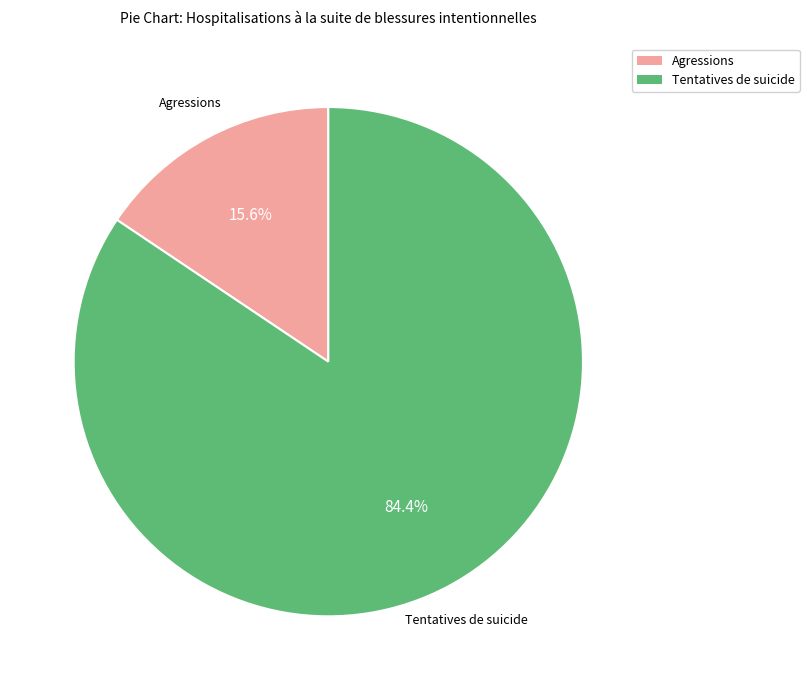

Do Tentatives de suicide and Agressions together represent more than half of the pie?

Yes